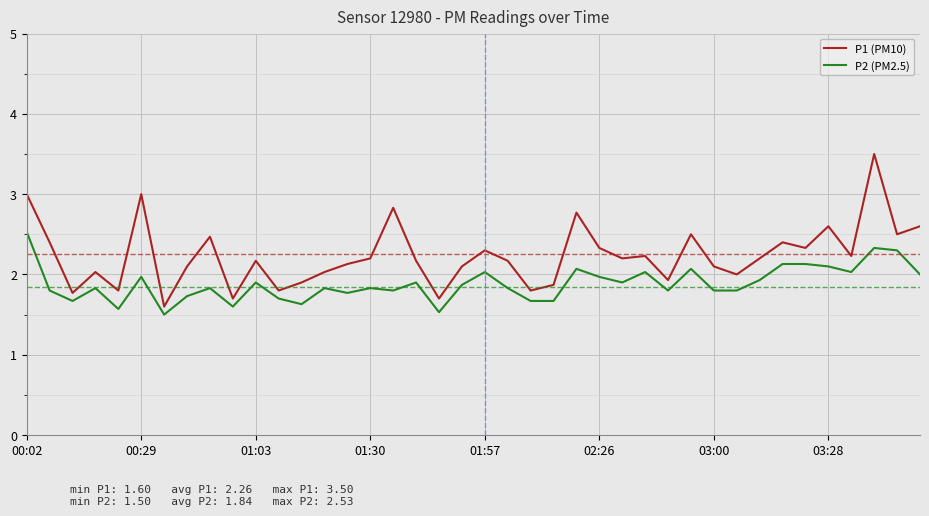

What is the highest value of the P2 (PM2.5) series?

2.5